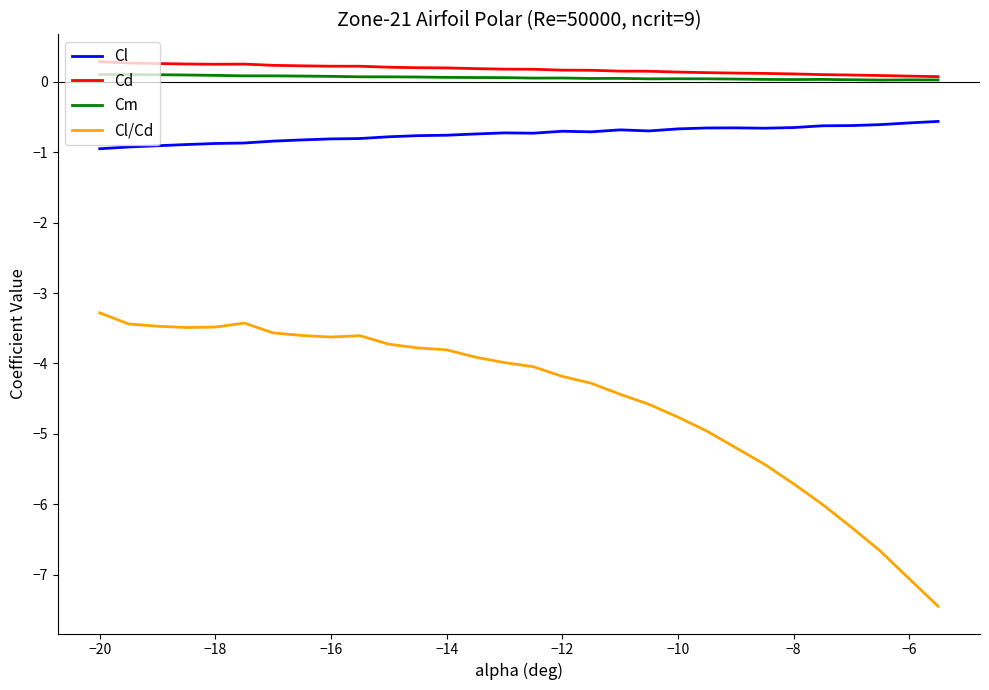

What is the maximum value for Cm?

0.1